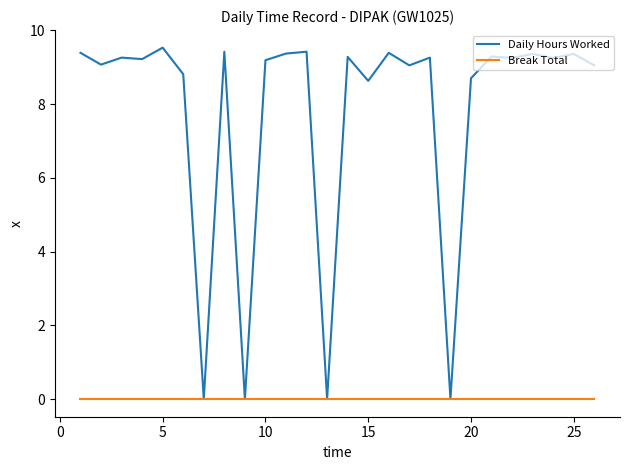

What is the greatest value displayed?

9.5